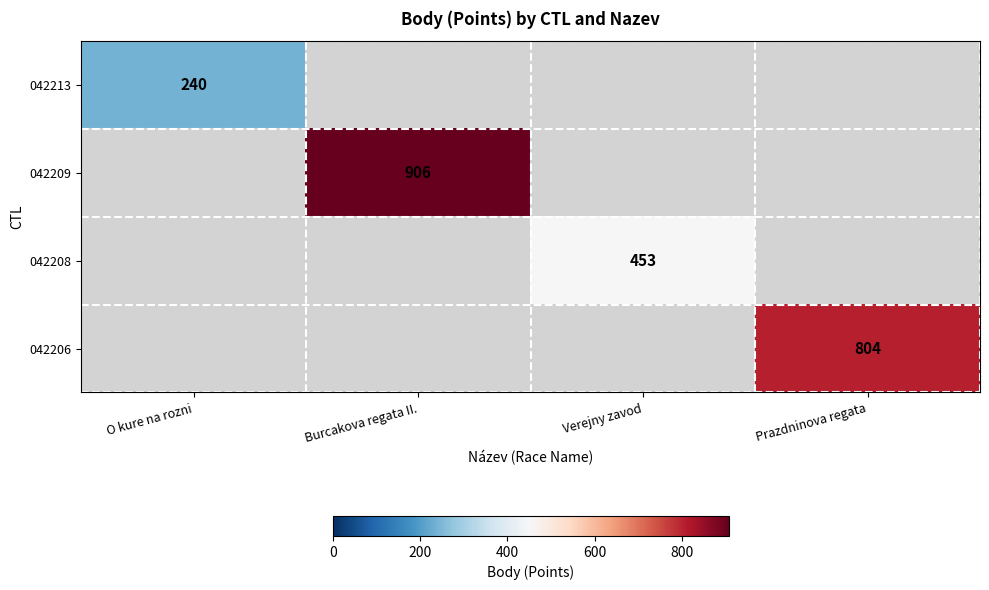

Is it true that 042206 equals 370 at Prazdninova regata?

False